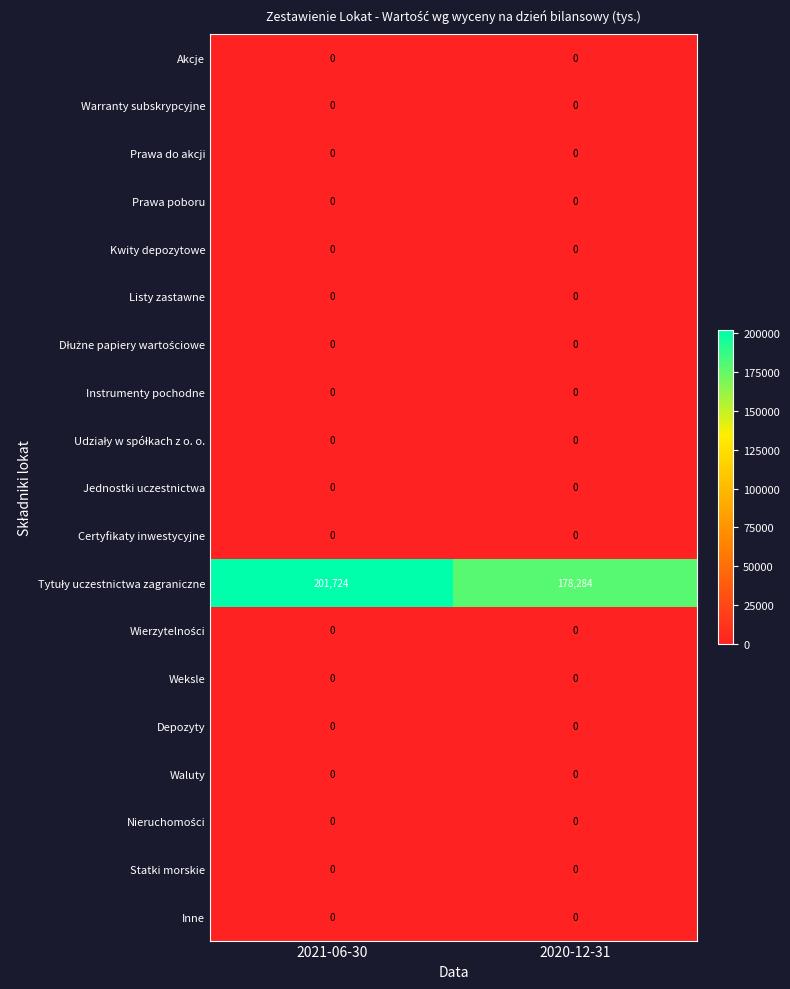

At which category is the sum across all series the highest?

2021-06-30